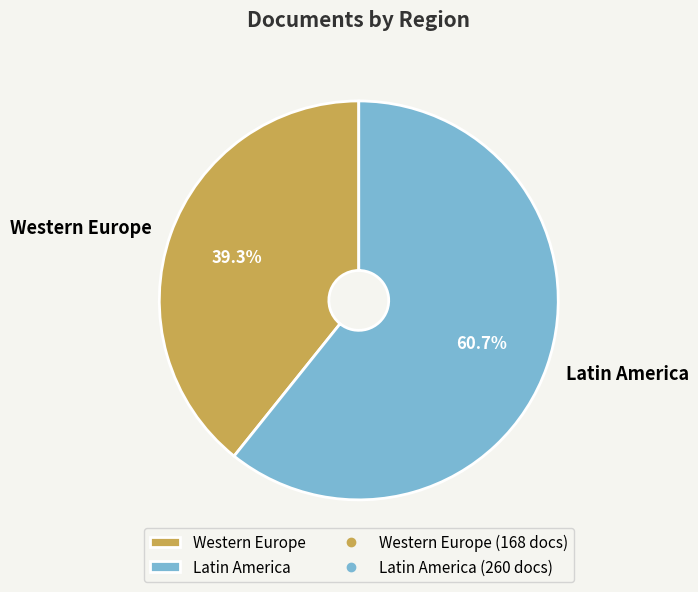

How many slices are in this pie chart?

2